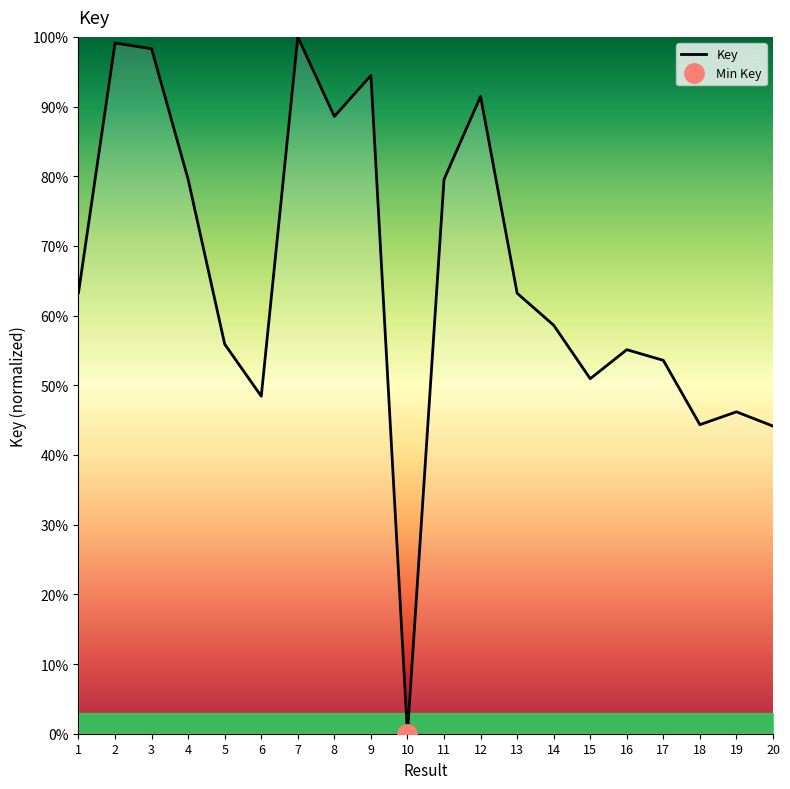

Which has a higher value, 4 or 8?

8